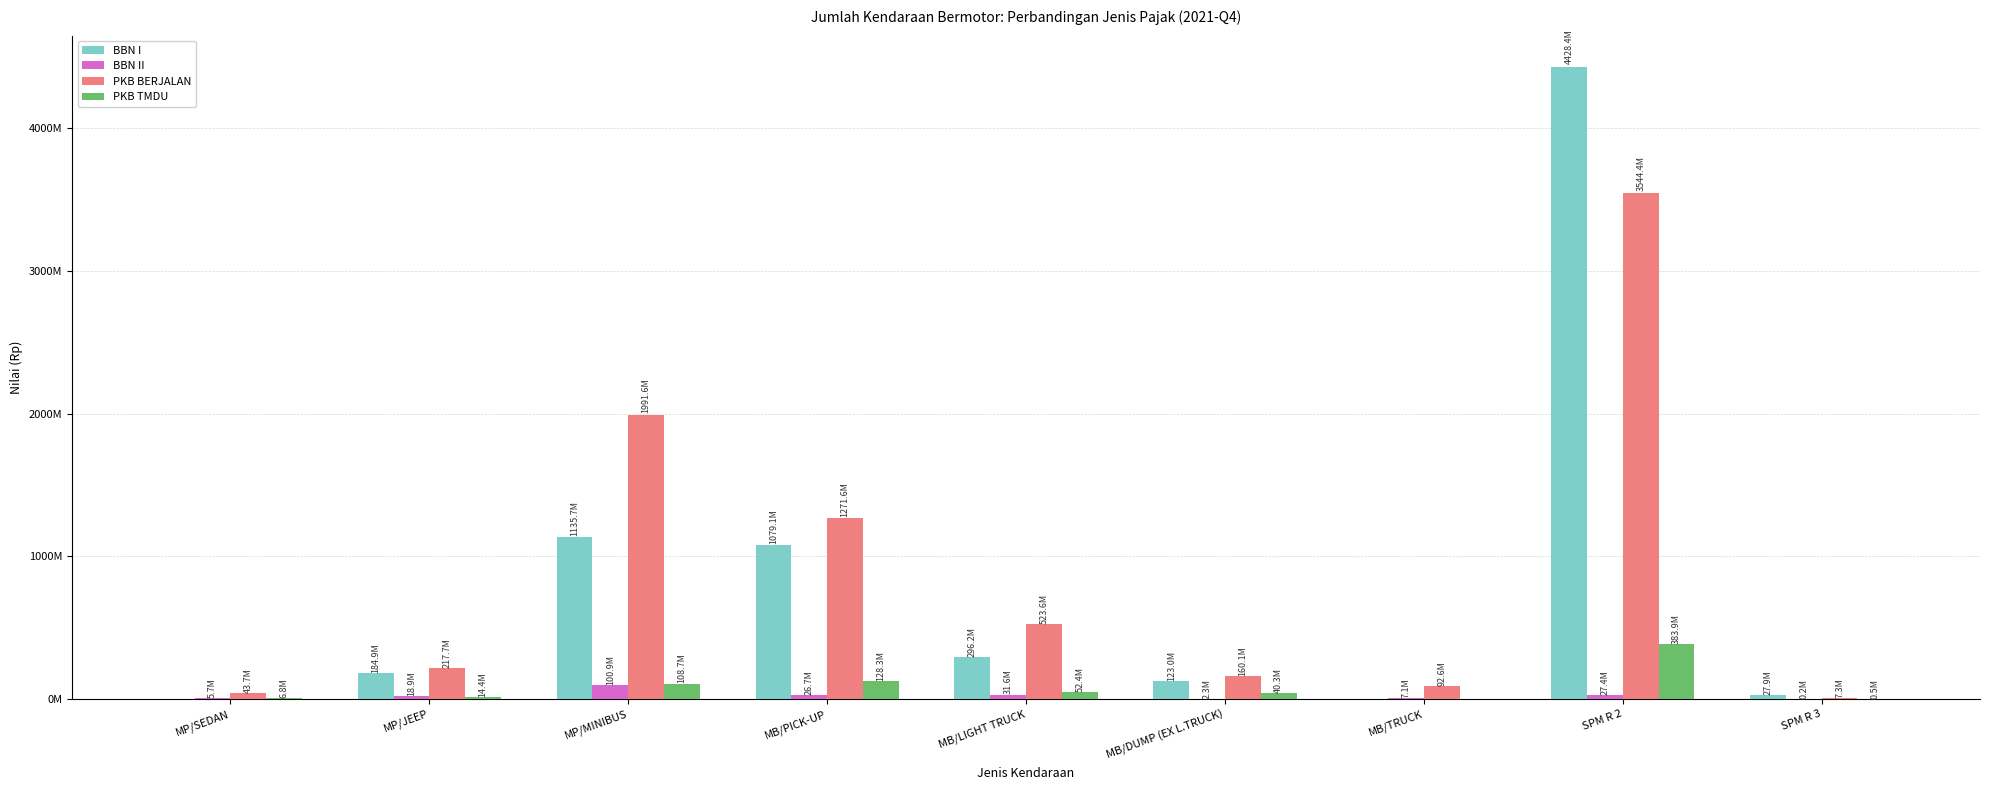

What are all the series names shown in the legend?

BBN I, BBN II, PKB BERJALAN, PKB TMDU